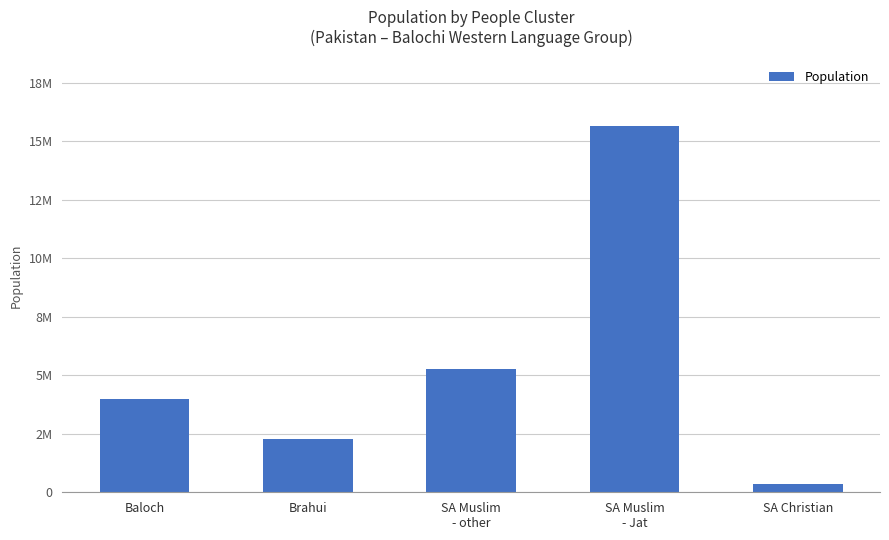

What is the sum of the values at SA Christian and SA Muslim
- other?

5632500